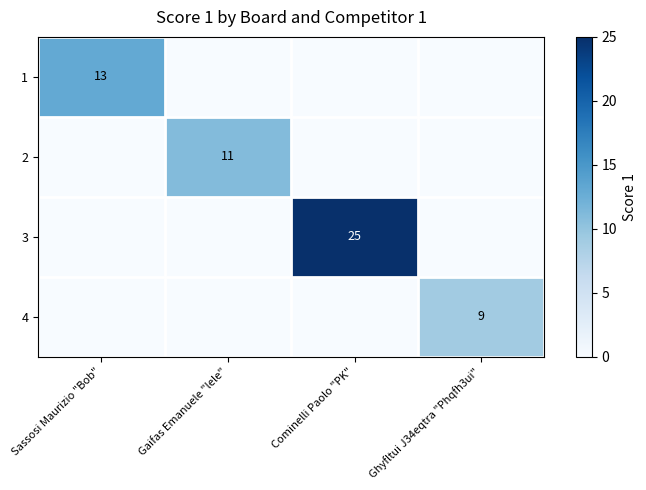

At which category is the sum across all series the highest?

Cominelli Paolo "PK"